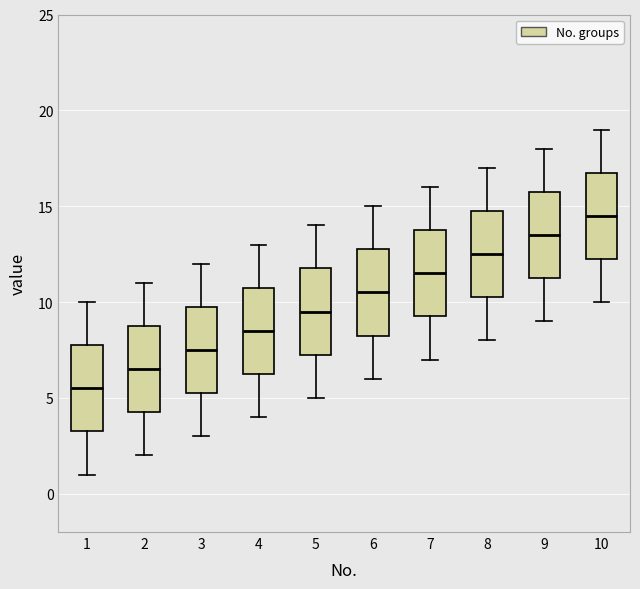

Which box has the highest median line?

10